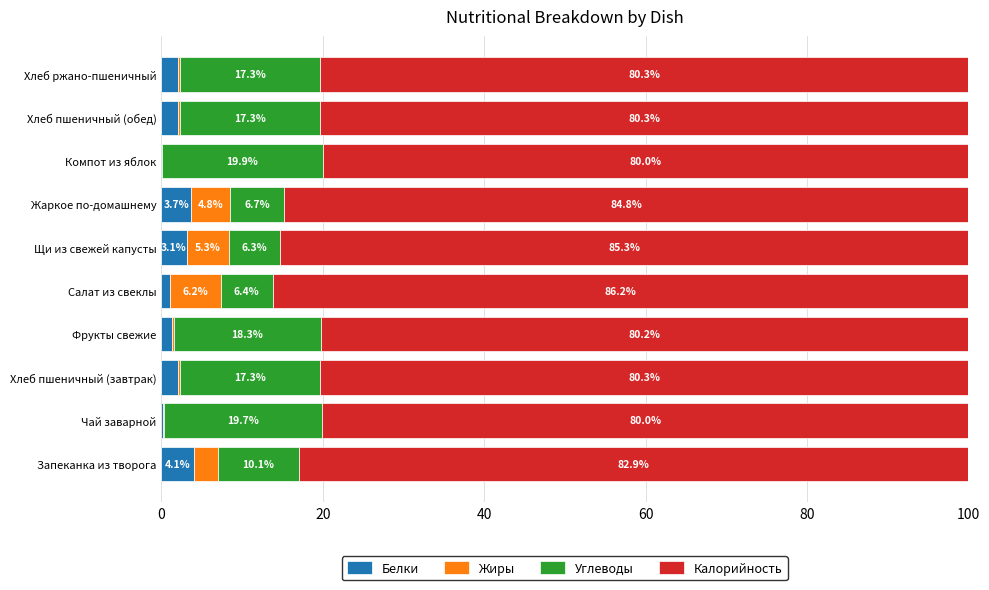

What is the total value across all series at Щи из свежей капусты?

100.0